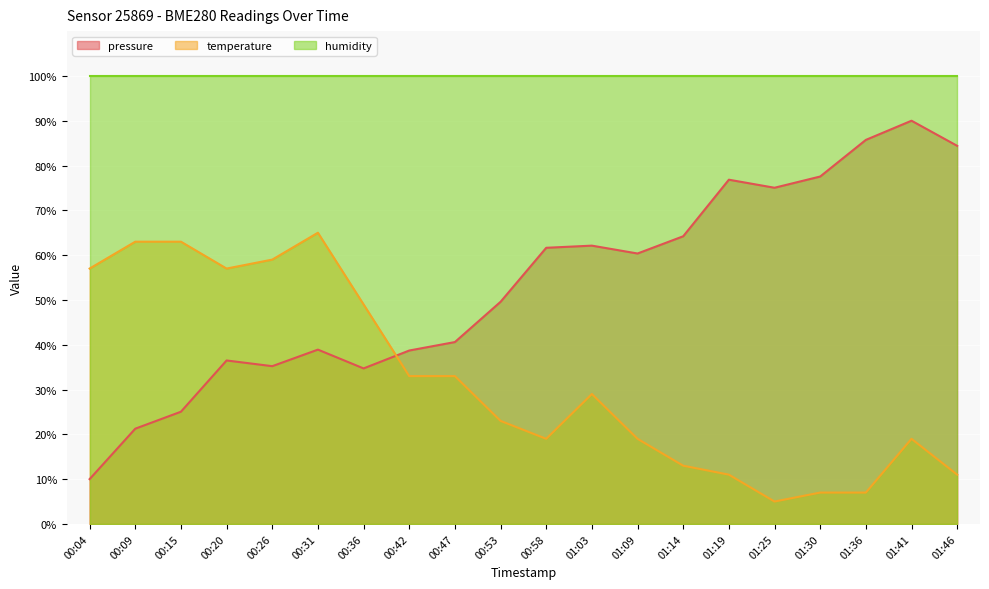

At which label does pressure reach its peak?

01:41